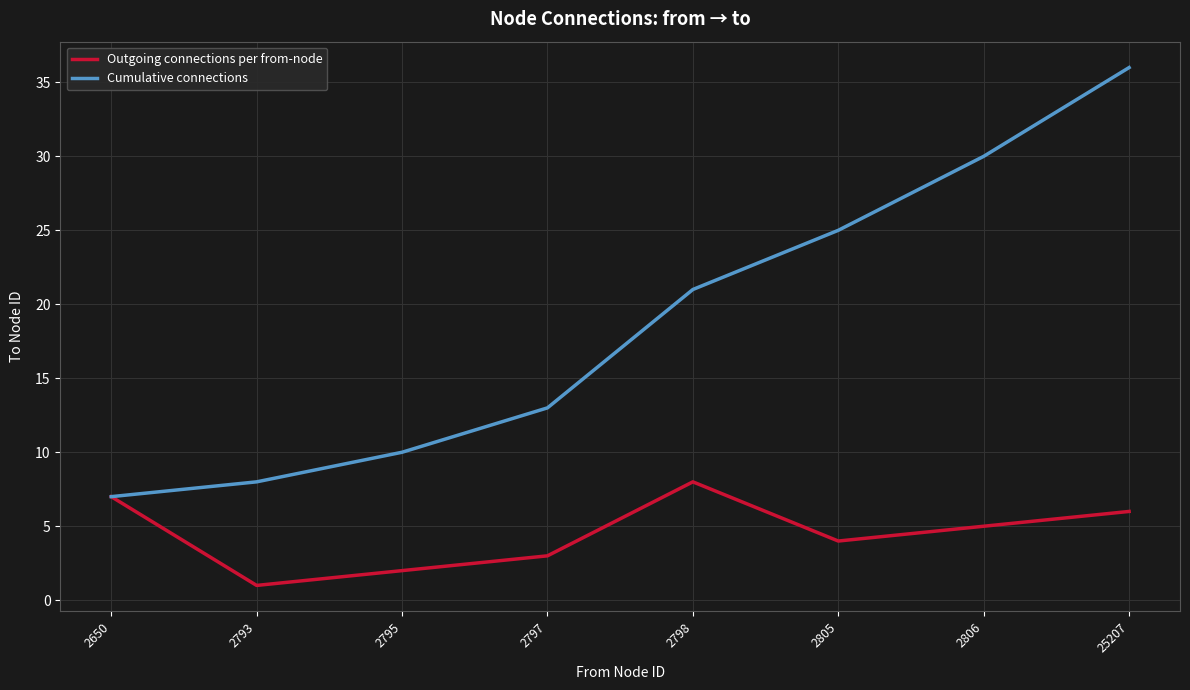

True or false: Cumulative connections has a value of 5 at 2650.

False